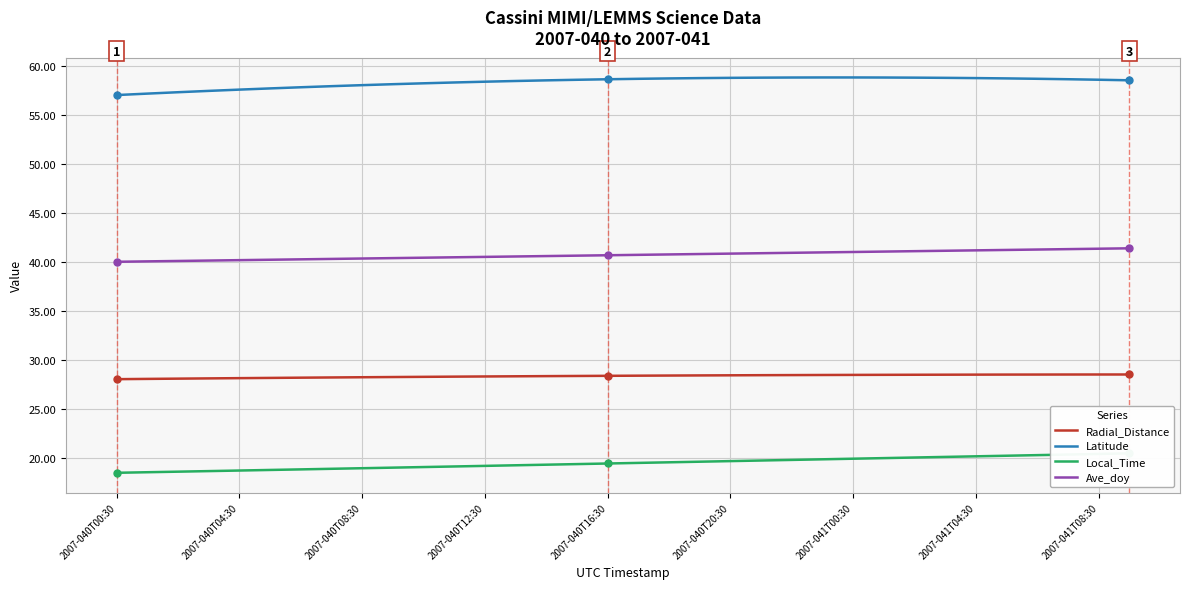

At which label does Local_Time reach its minimum?

2007-040T00:30